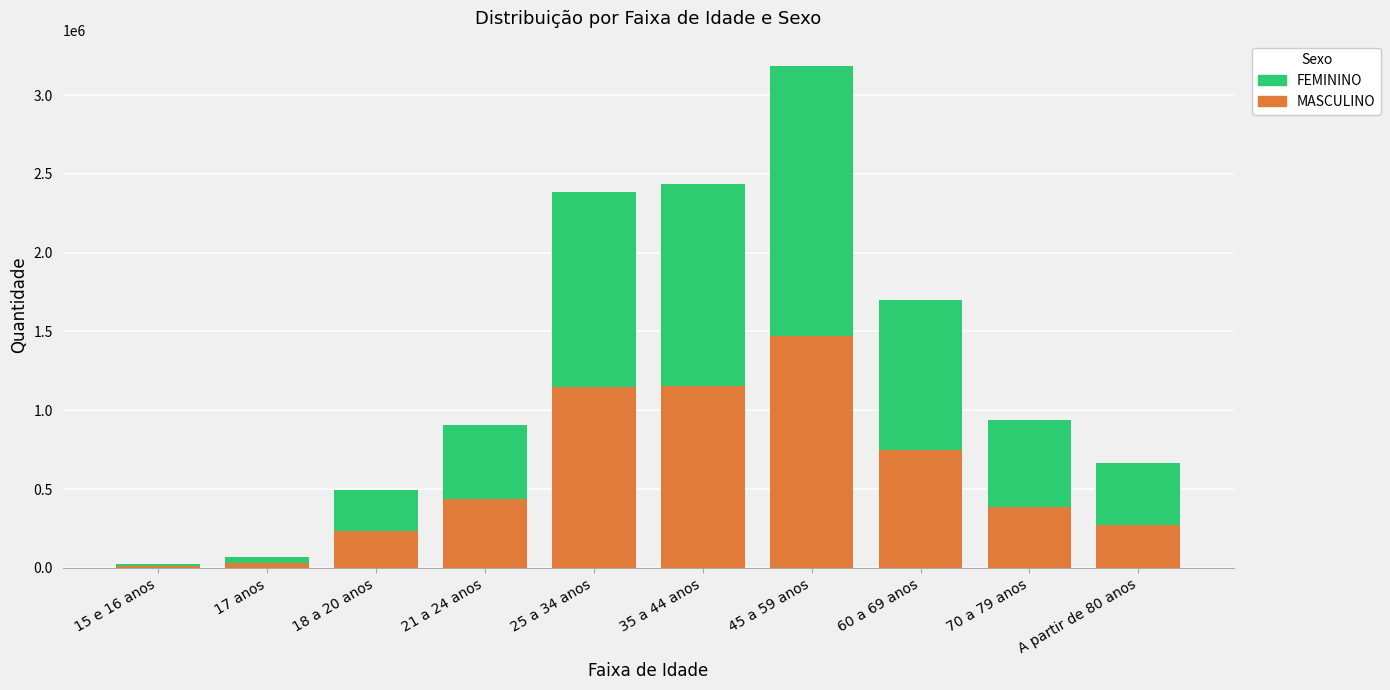

The value of MASCULINO at 35 a 44 anos is 1153424. True or false?

True